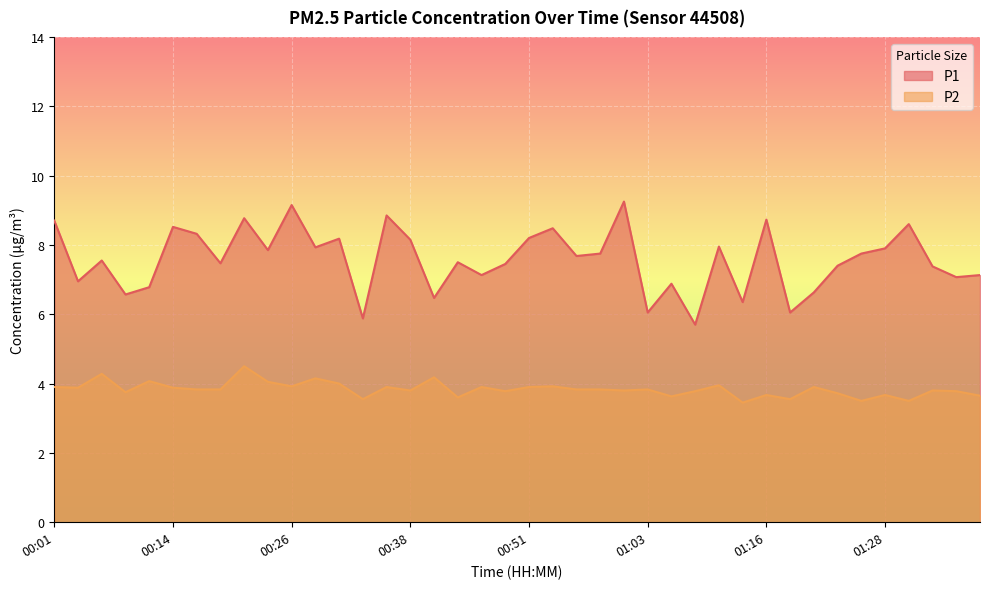

What is the total value across all series at 01:08?

9.5